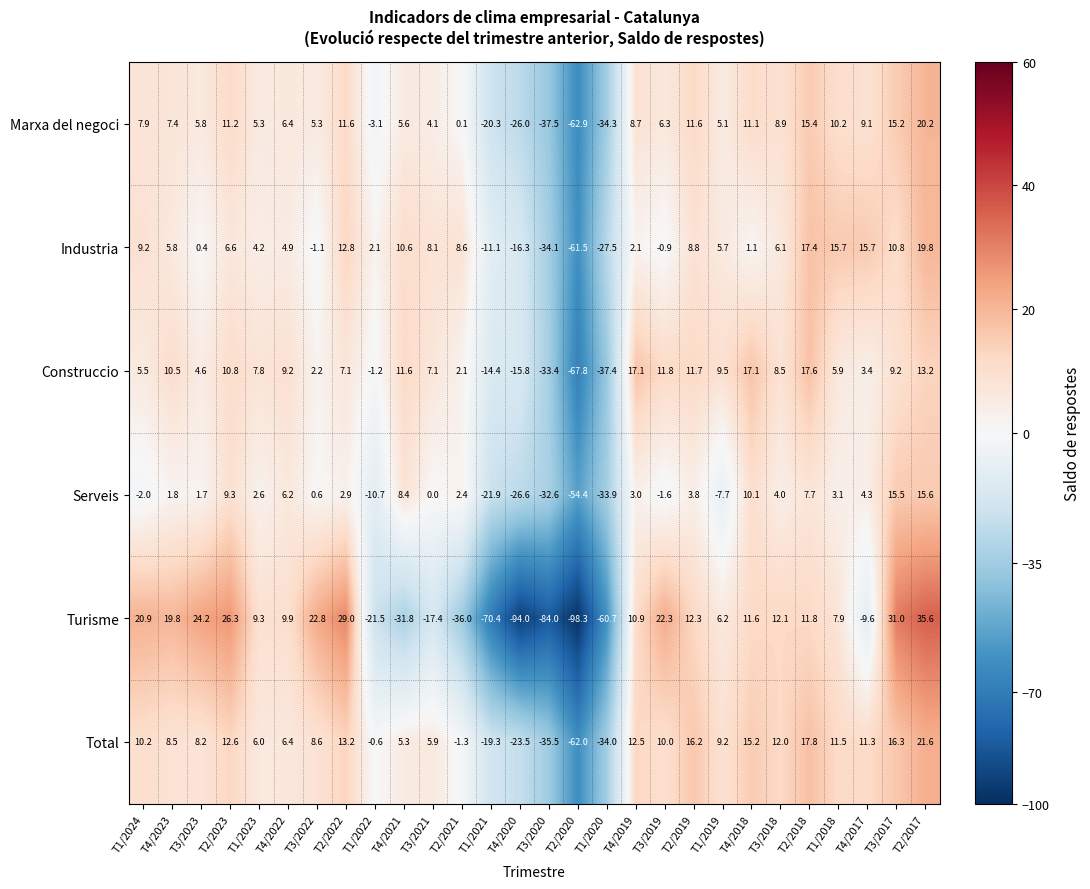

How many data points does each series have?

28